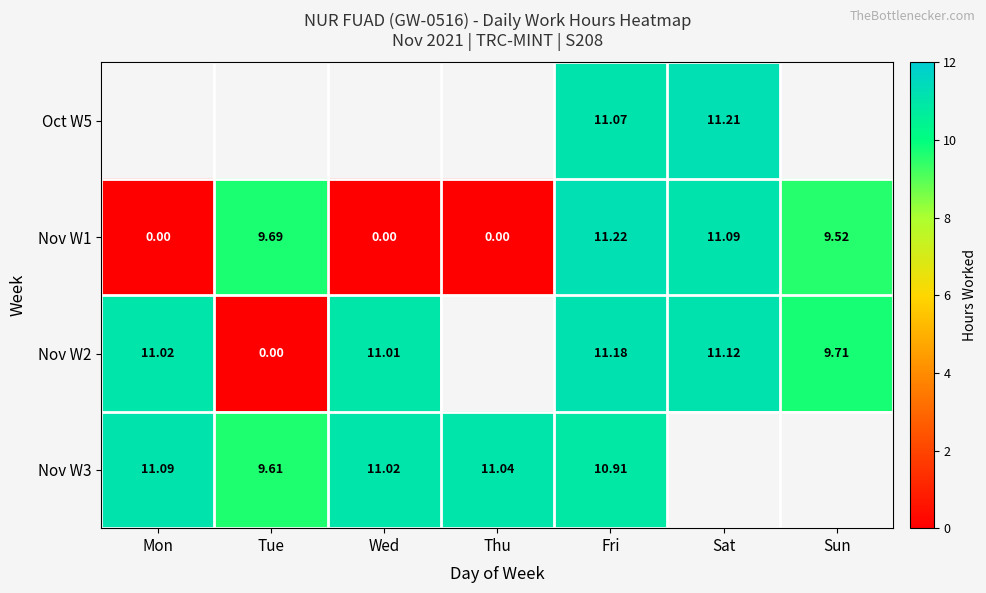

At which label does Nov W1 first exceed 9?

Tue